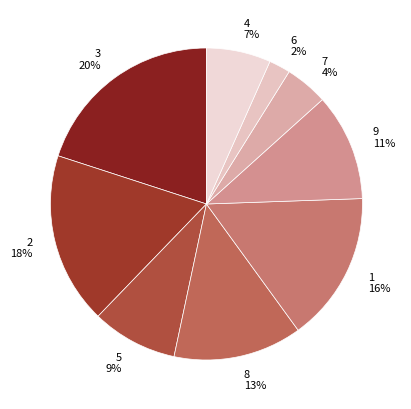

Combined, do 4 and 2 account for over 50%?

No